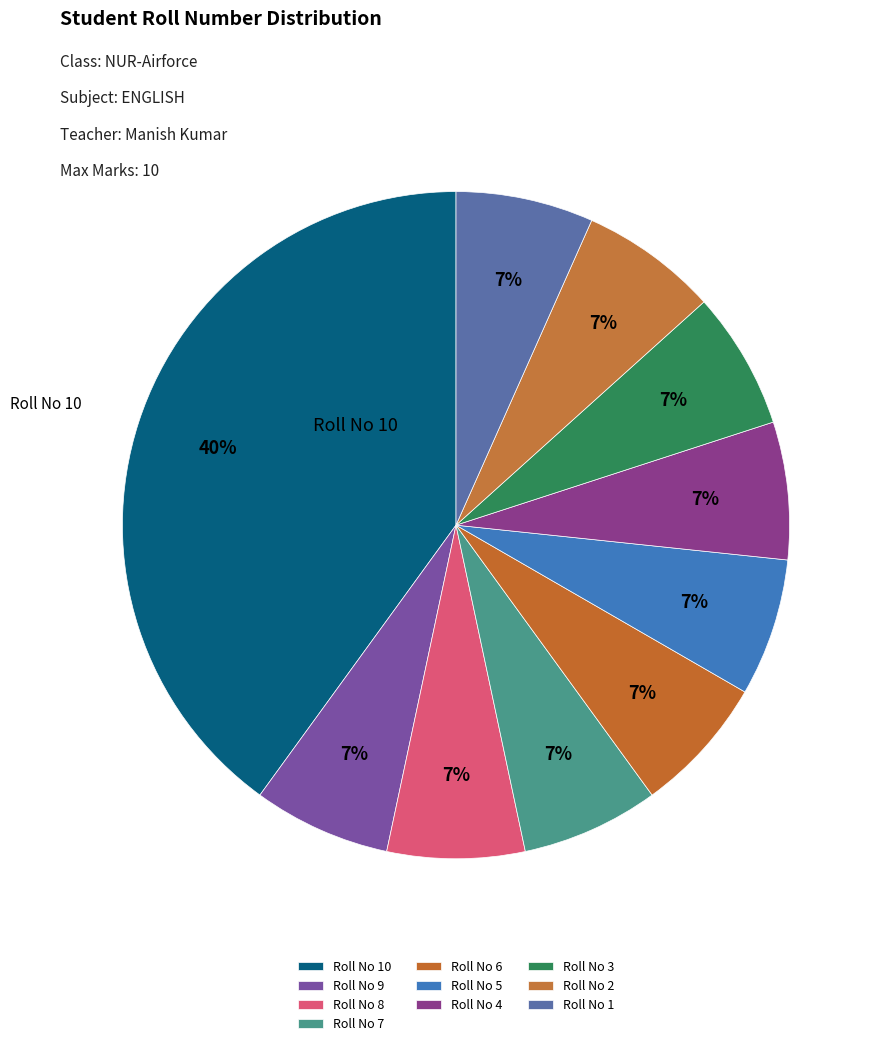

To the nearest percent, what is the difference between the largest and smallest slice percentages?

33%